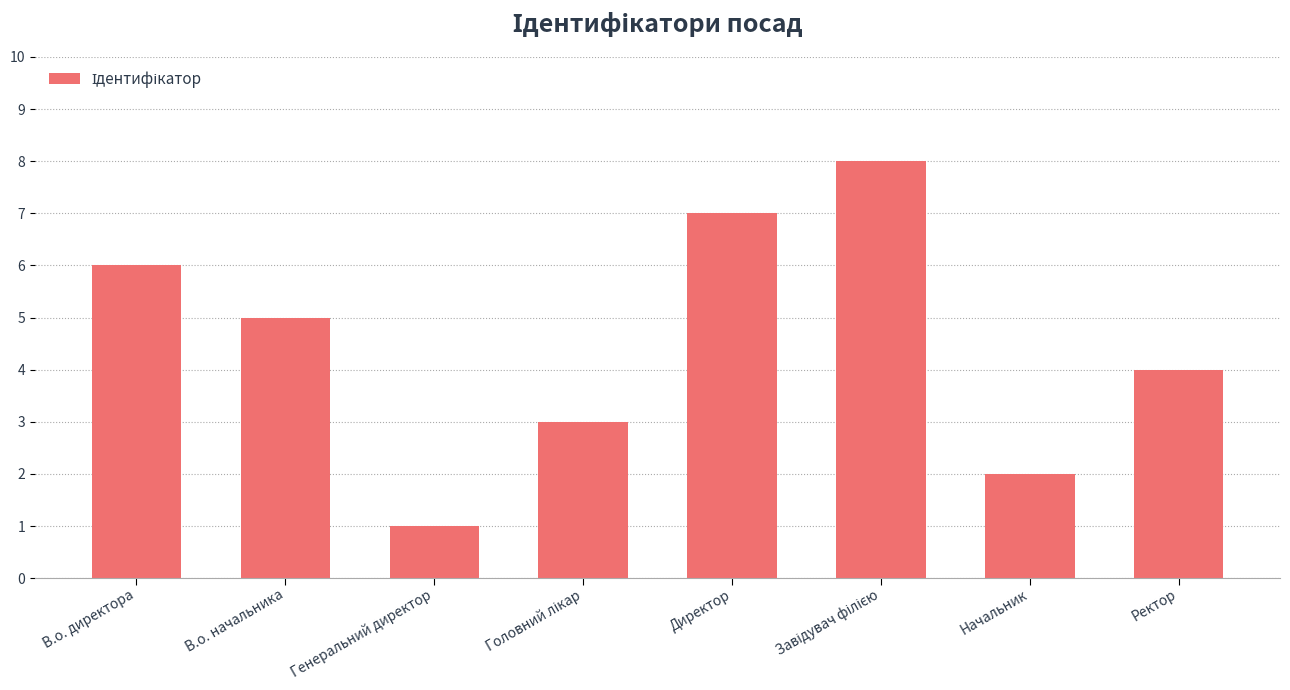

How many data points are less than 5?

4